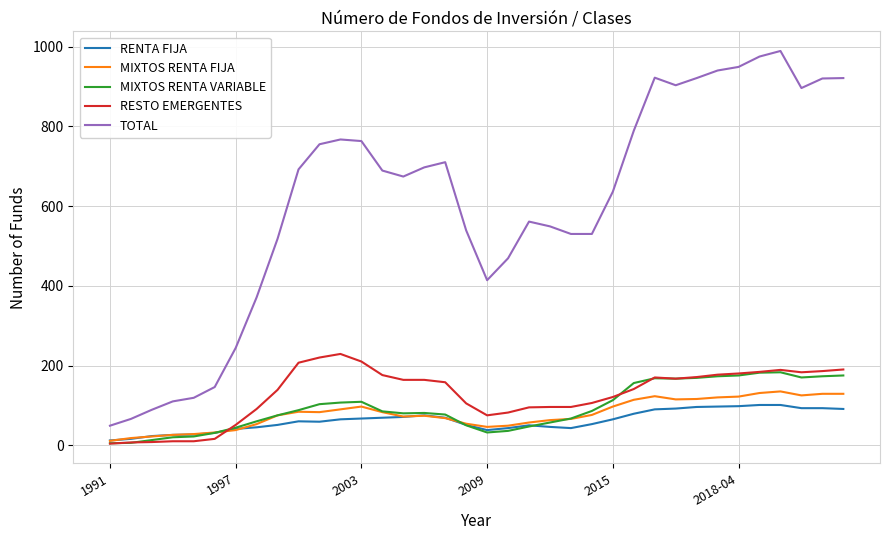

True or false: RENTA FIJA and TOTAL intersect in this chart.

False